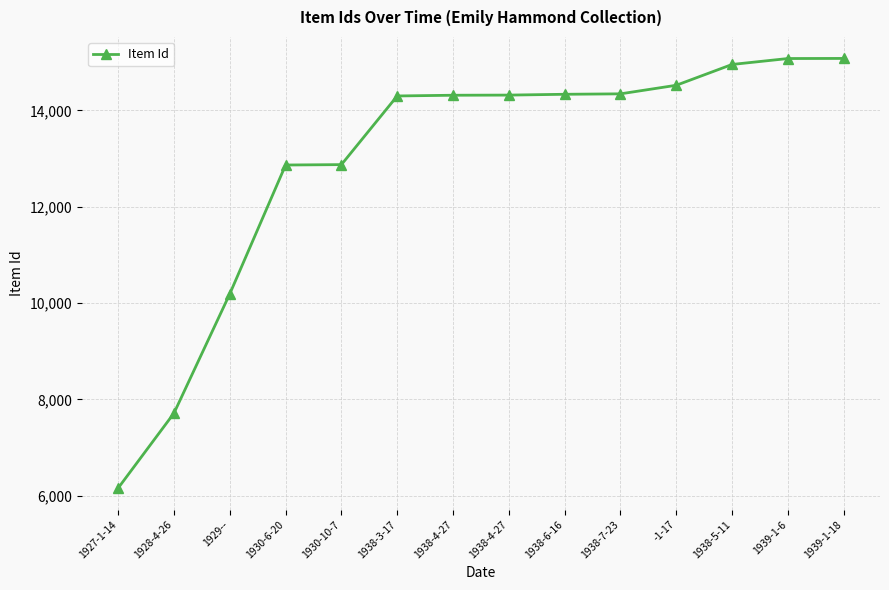

What is the approximate value at 1938-7-23?

14344